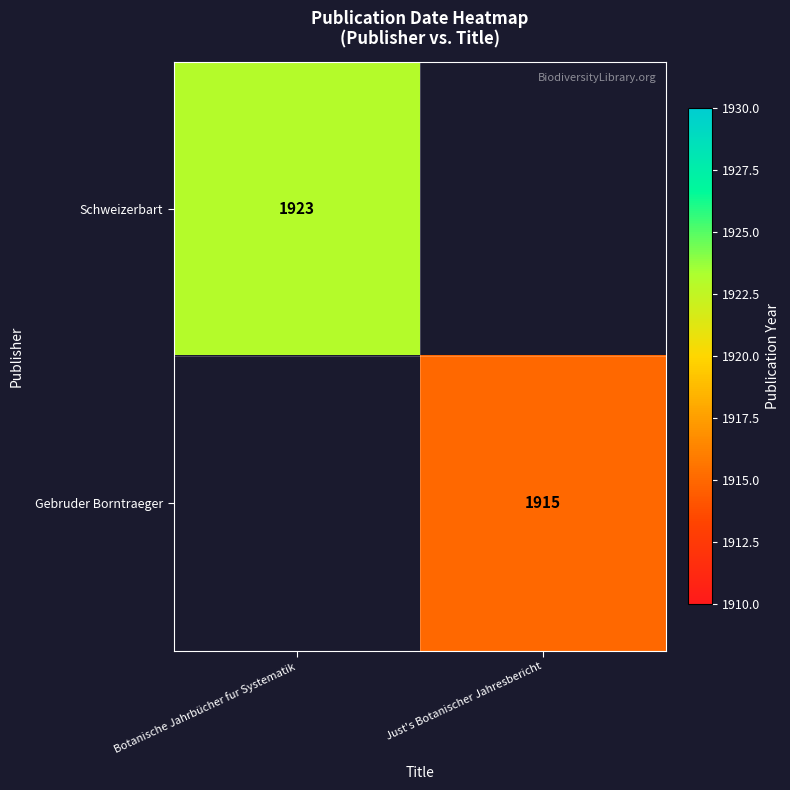

Which series has the largest range (max minus min)?

Schweizerbart